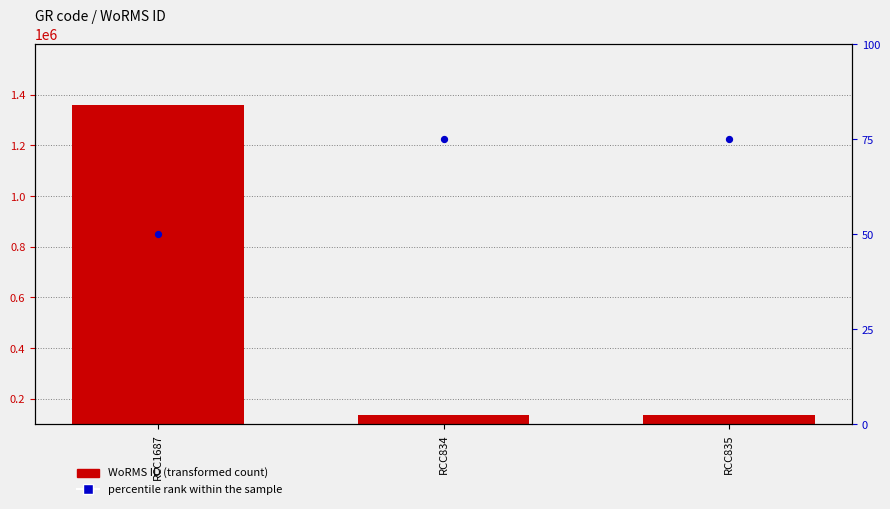

Which series reaches the maximum Y coordinate?

WoRMS ID